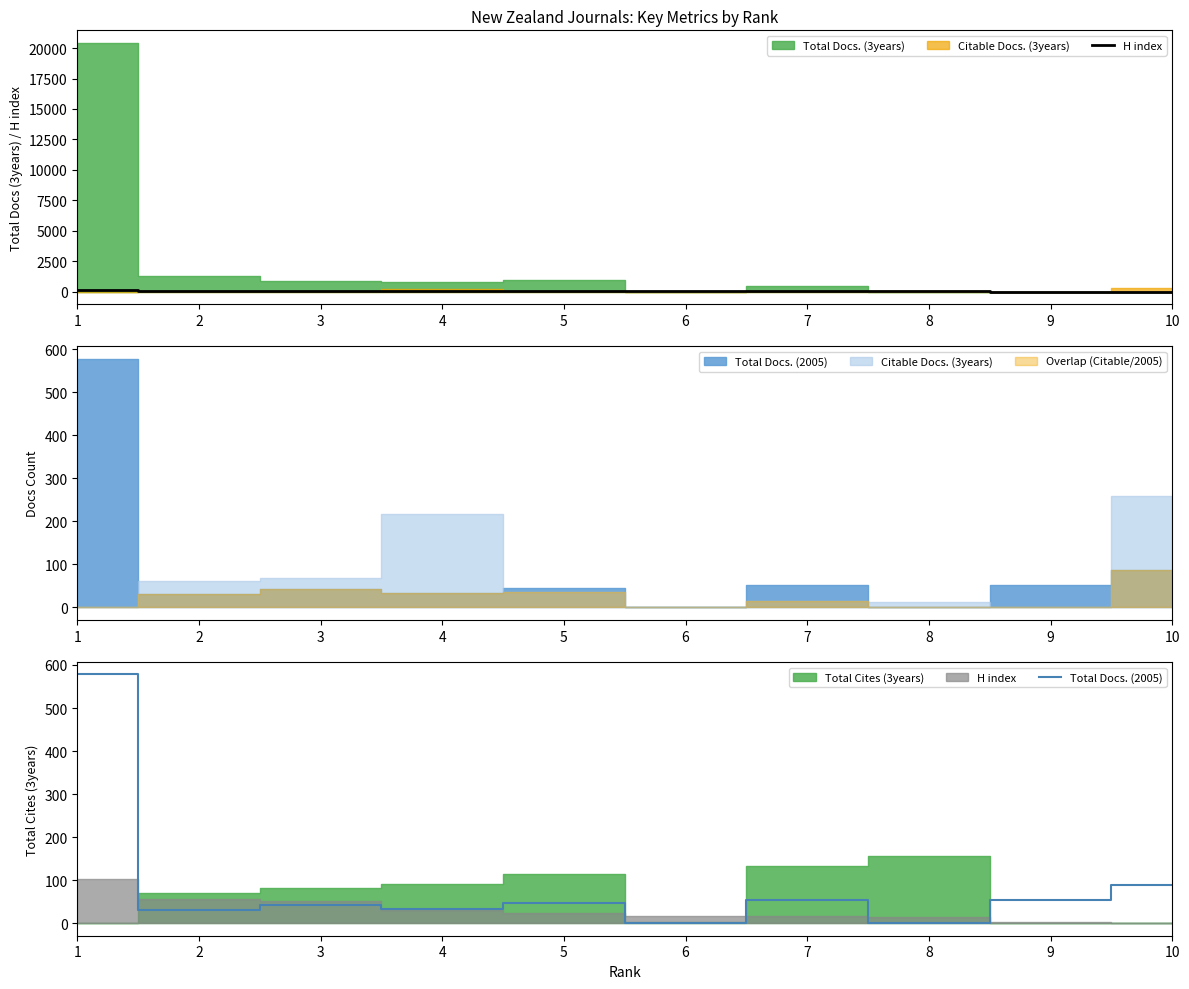

What is the average value of the H index series?

32